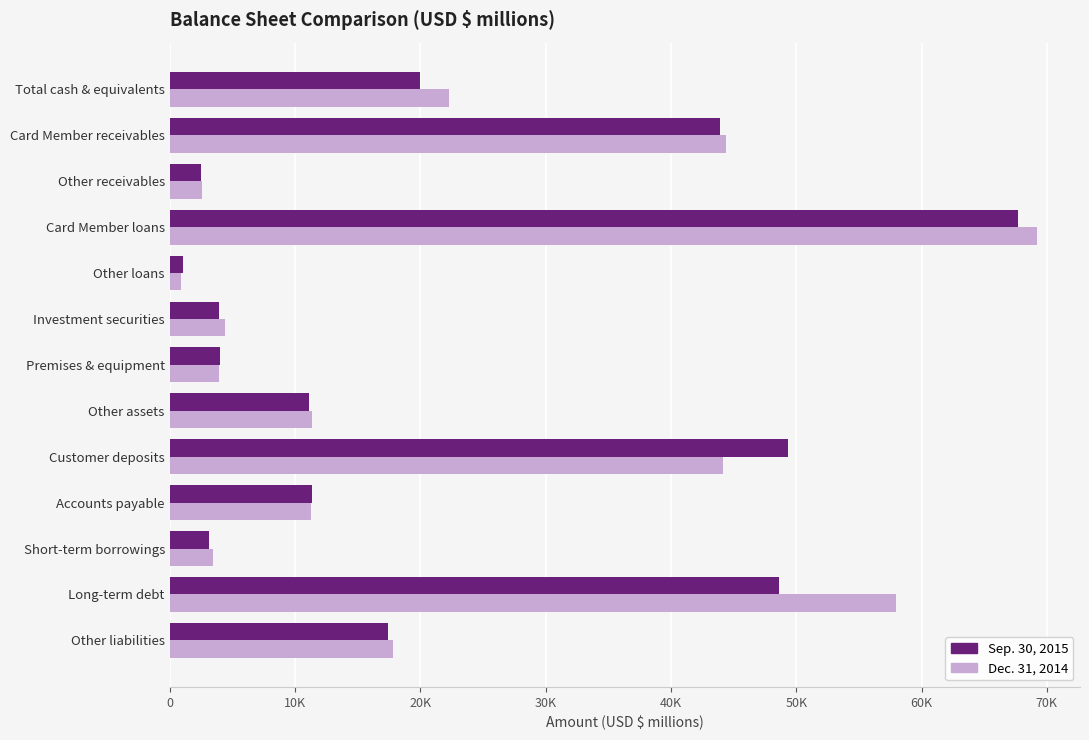

What is the lowest value of the Sep. 30, 2015 series?

1054